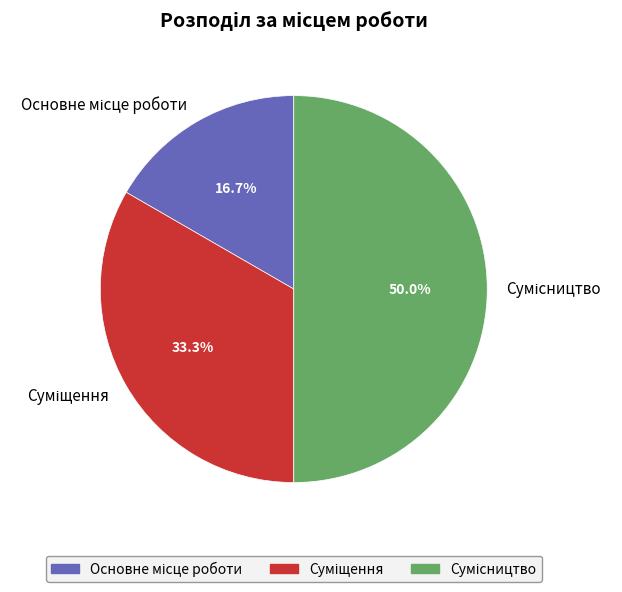

To the nearest percent, what is the combined percentage of Сумісництво and Суміщення?

83%